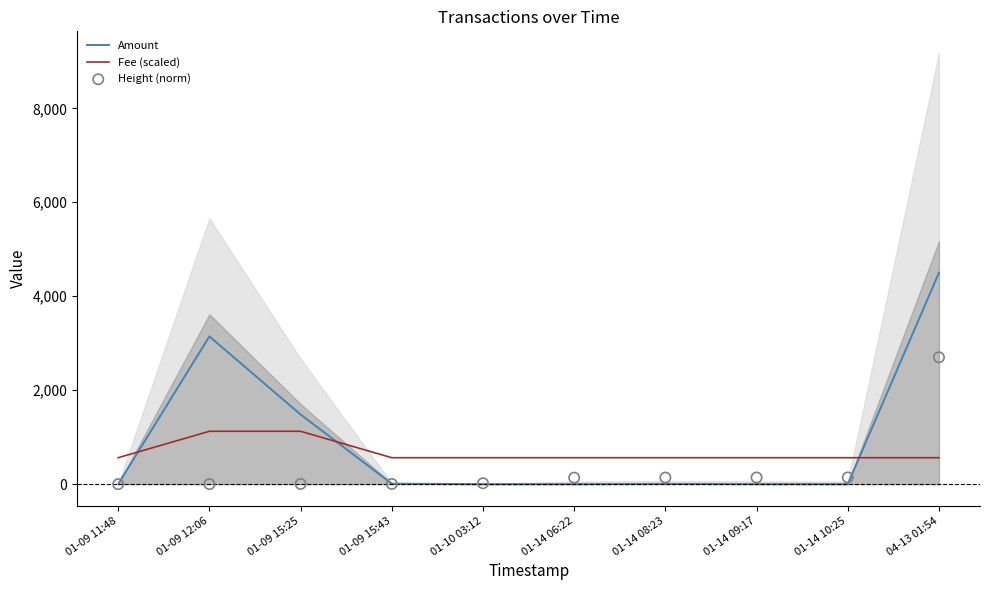

Is the value of Fee (scaled) at 04-13 01:54 greater than the value of Height (norm) at 01-09 15:25?

Yes